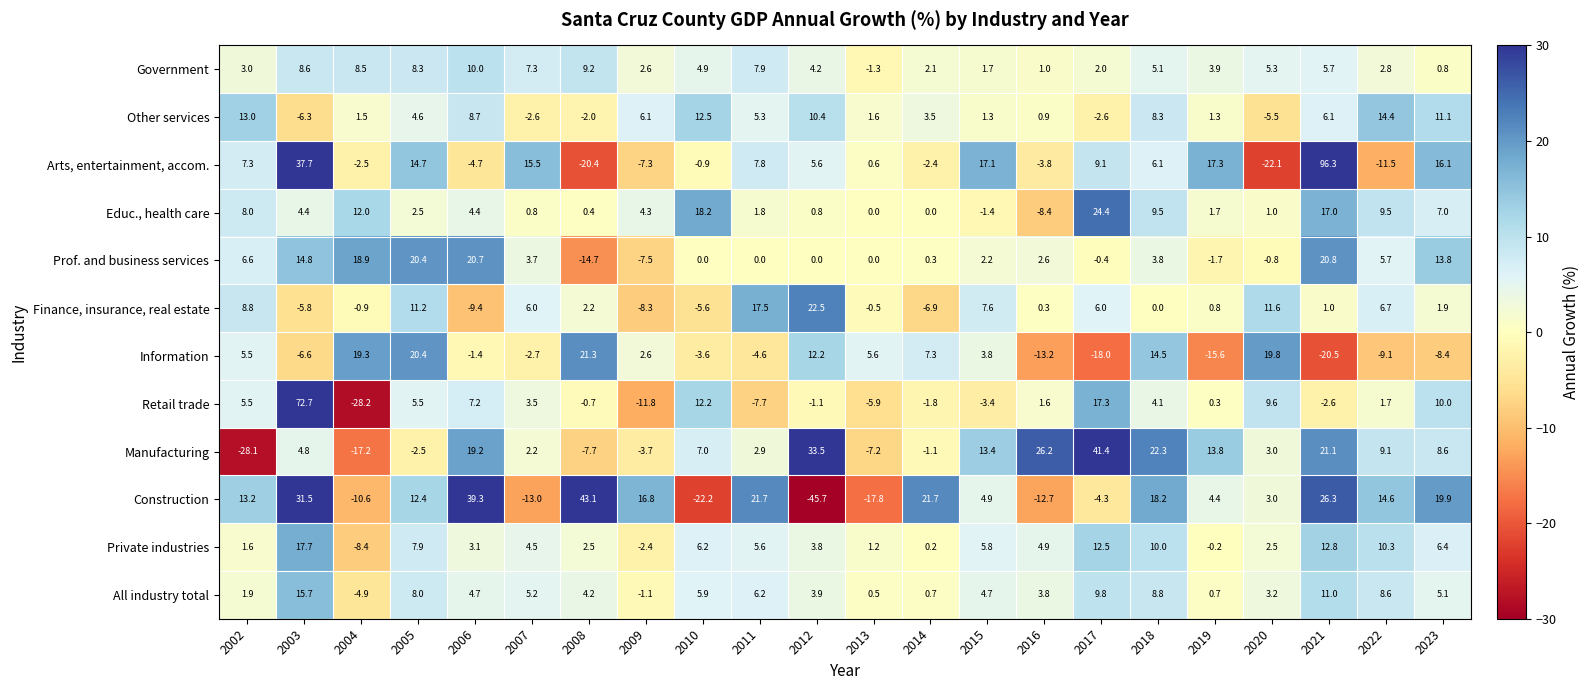

What is the sum of all Other services values?

91.6